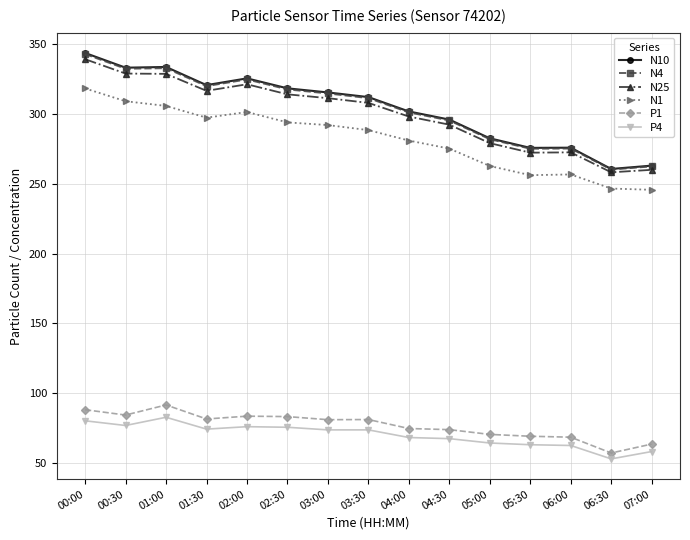

Which series changed the most between 02:00 and 02:30?

N1